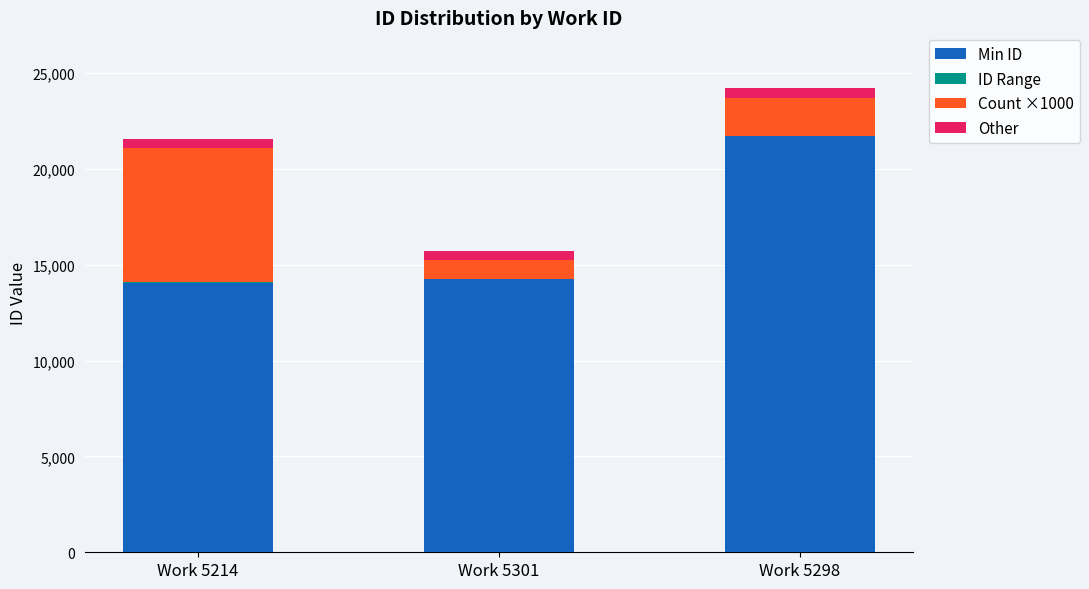

At which category is the sum across all series the highest?

Work 5298